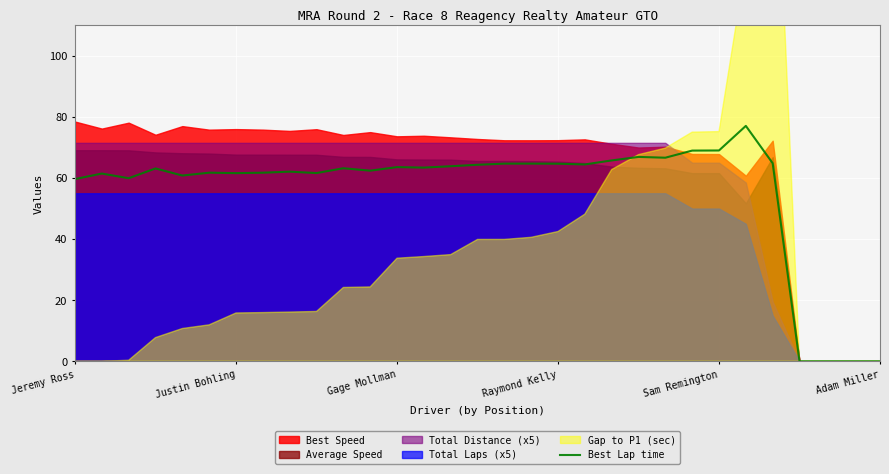

What is the approximate value of Best Lap time at Raymond Kelly?

64.7